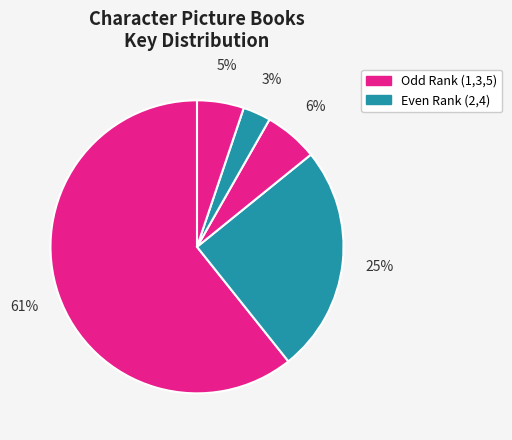

How many slices are in this pie chart?

5